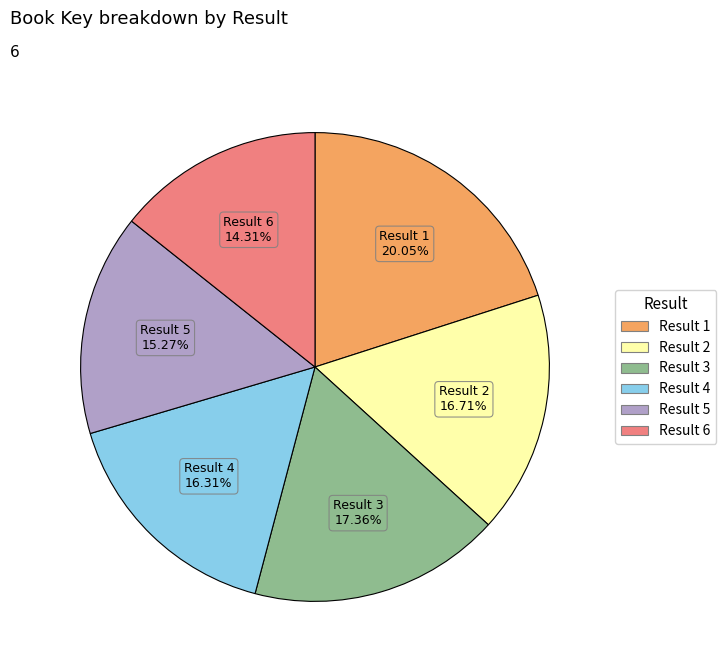

Is there any slice that represents more than half of the pie?

No